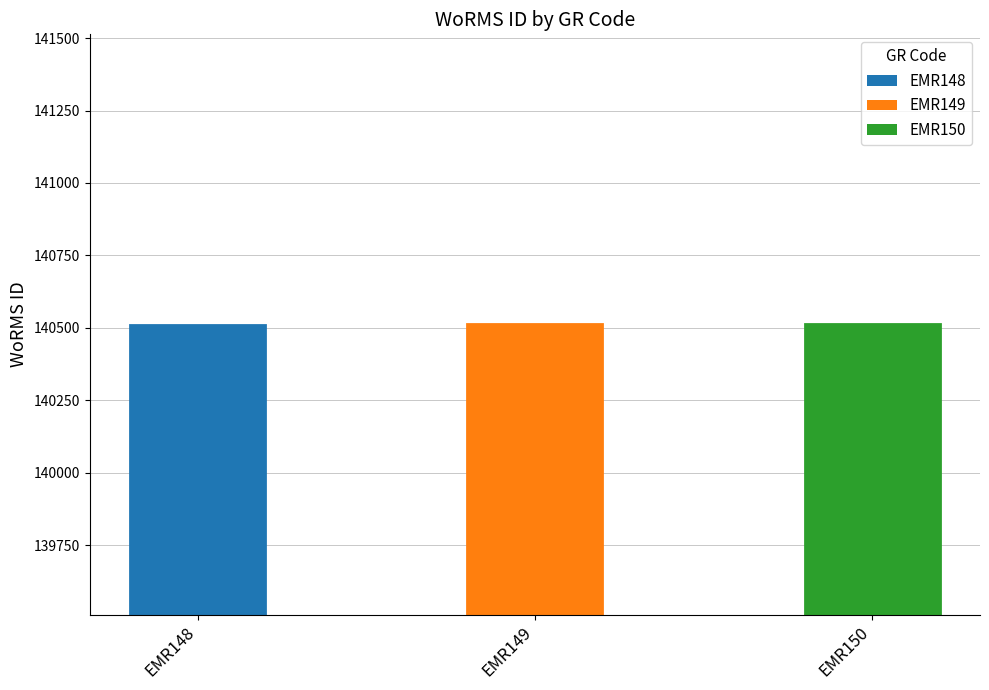

List the labels in order of value, largest first.

EMR150, EMR149, EMR148